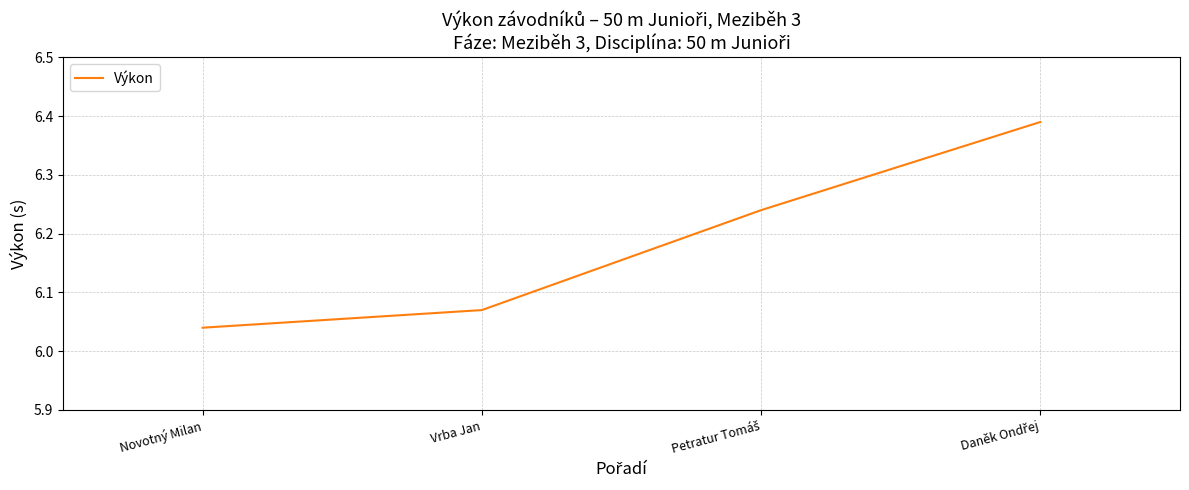

What is the sum of all values?

24.7